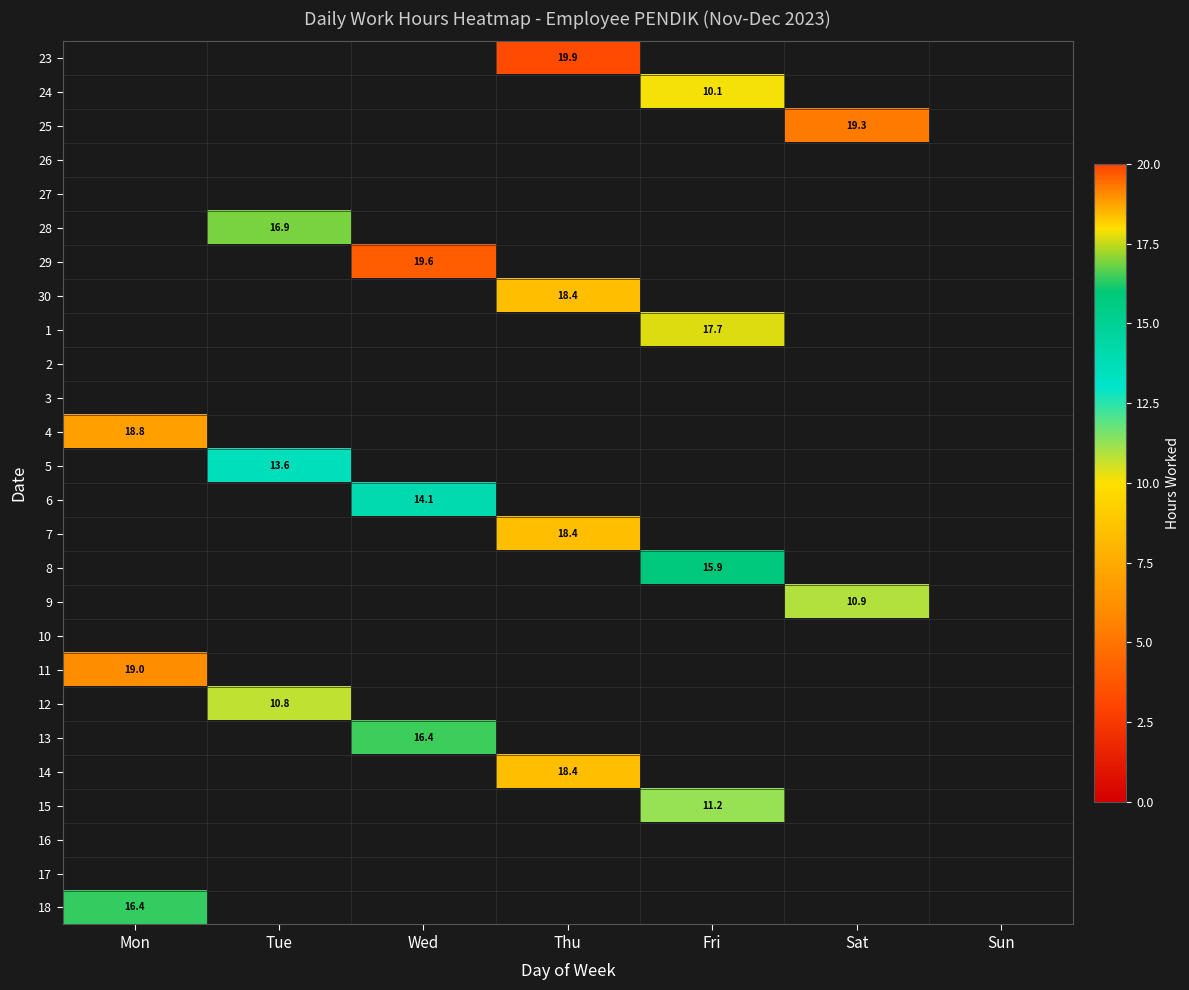

The 29 series shows 19.6 at Wed. True or false?

True